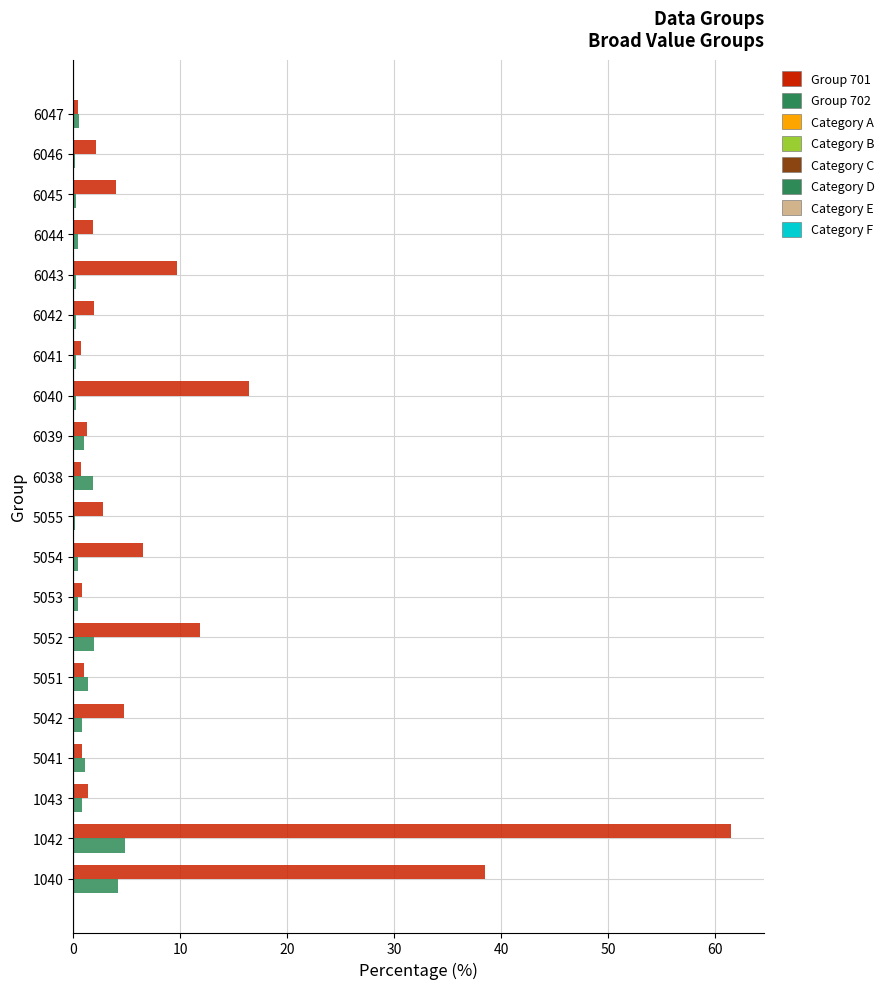

At which category is the sum across all series the highest?

1042